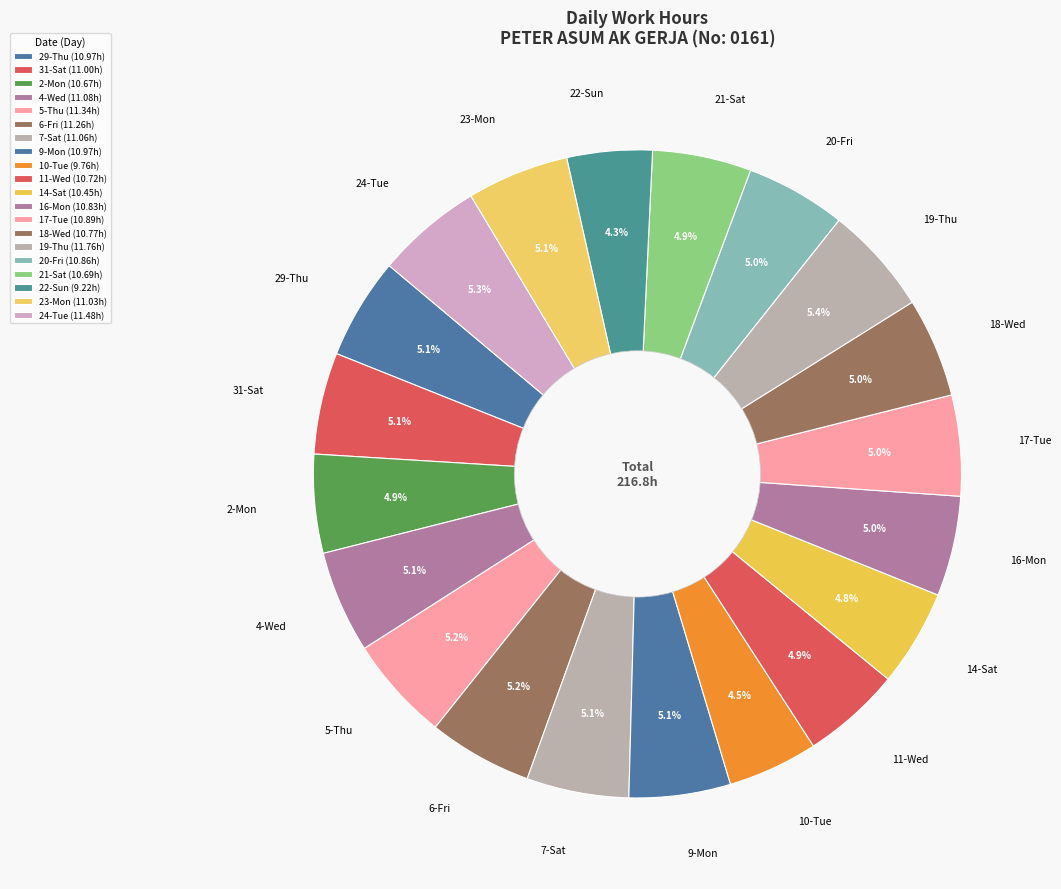

Approximately how many times larger is the value at 7-Sat compared to 5-Thu?

1.0